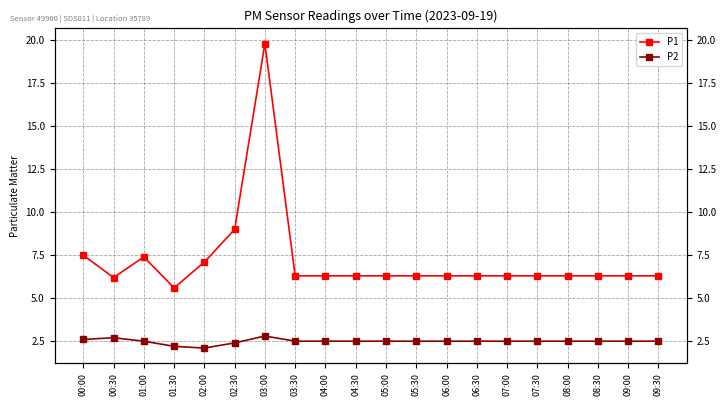

How many lines are shown in the chart?

2